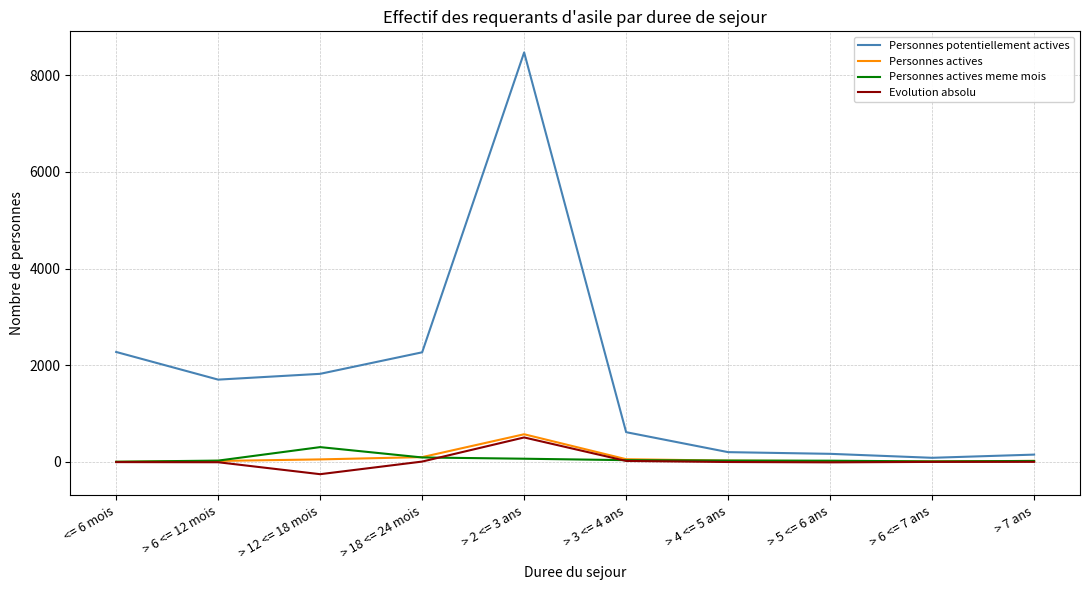

What are all the series names shown in the legend?

Personnes potentiellement actives, Personnes actives, Personnes actives meme mois, Evolution absolu